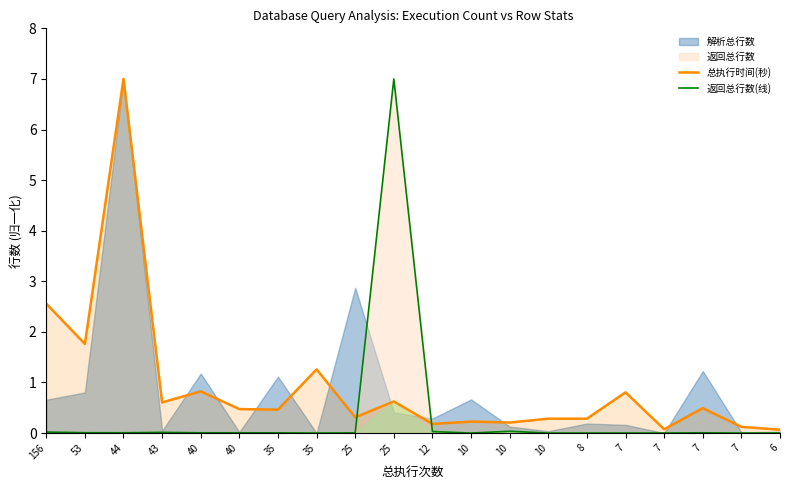

In 返回总行数(线), how many points are higher than both neighbors (excluding endpoints)?

4